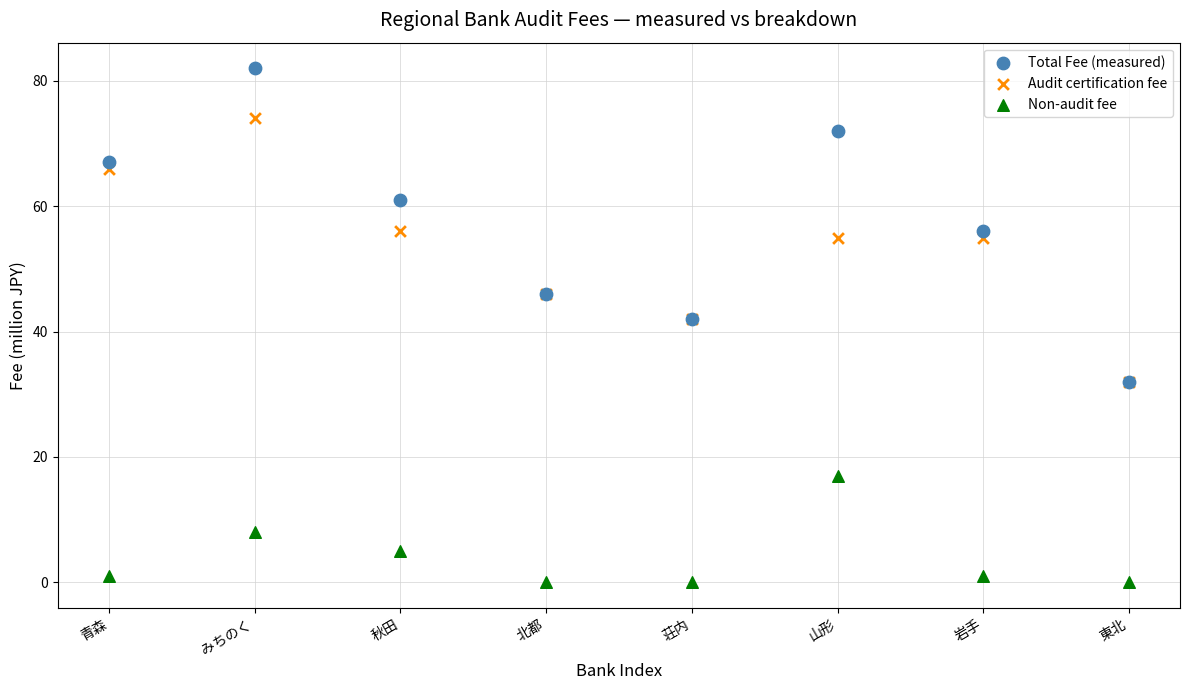

Which series reaches the minimum Y coordinate?

Non-audit fee